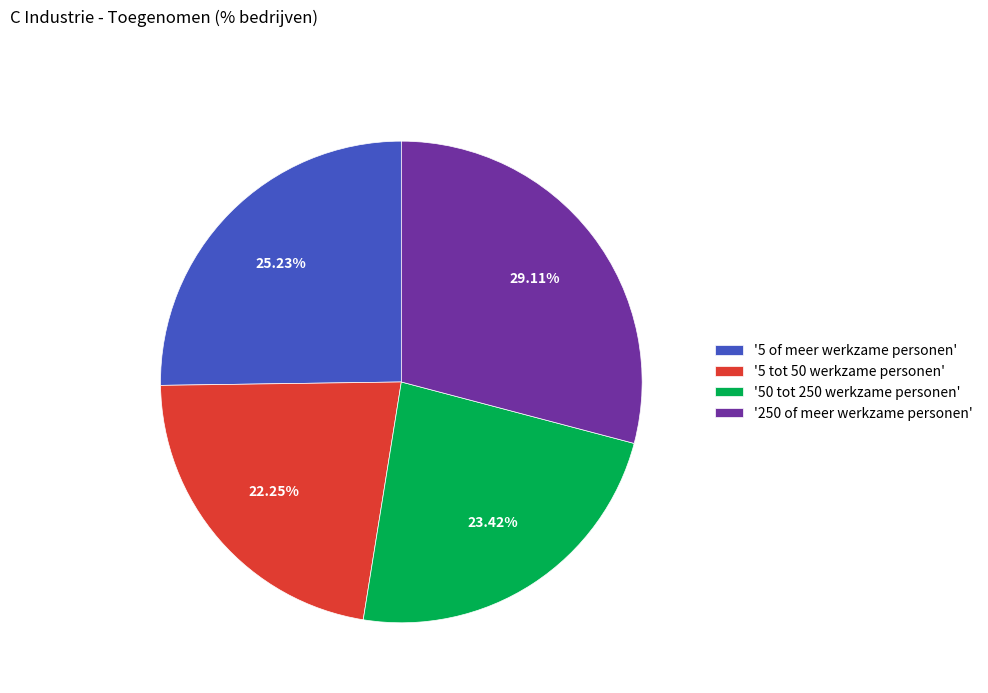

Do '250 of meer werkzame personen' and '50 tot 250 werkzame personen' together represent more than half of the pie?

Yes